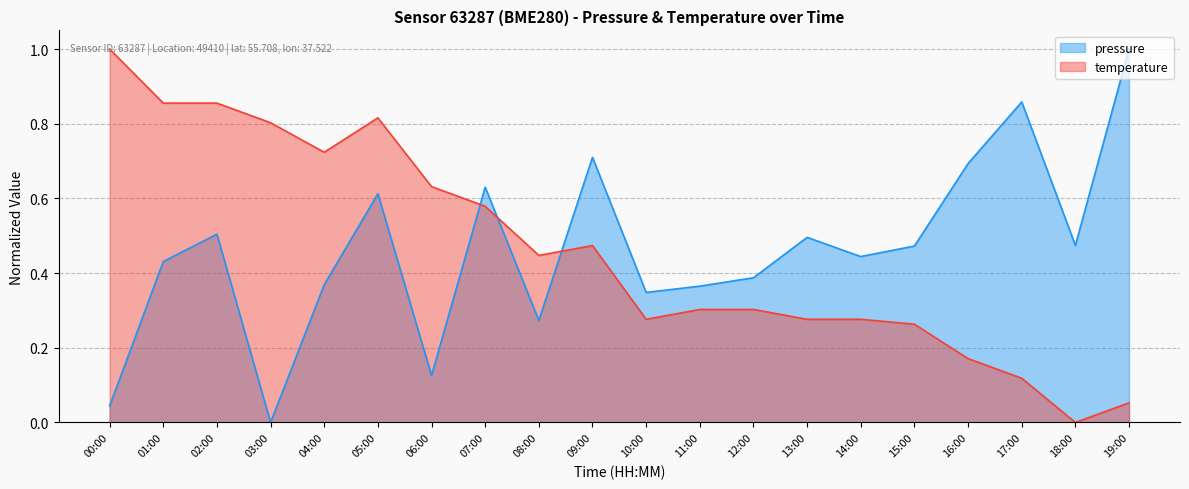

True or false: pressure and temperature intersect in this chart.

True